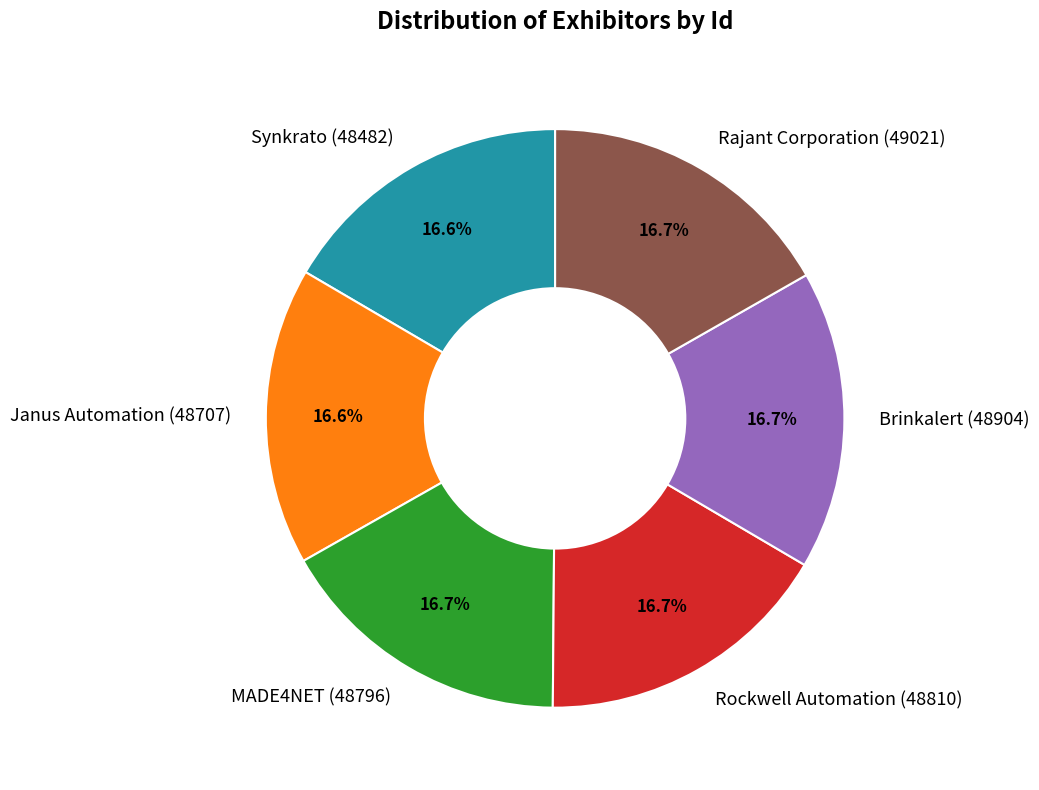

Is there a majority slice in this chart?

No